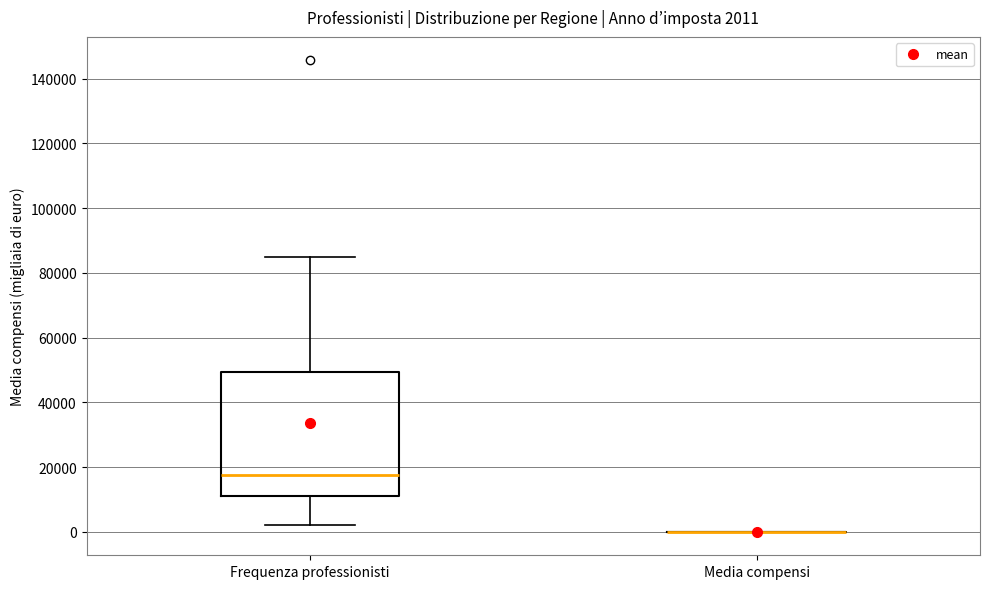

Which box is the tallest, from its lower edge to its upper edge?

Frequenza professionisti